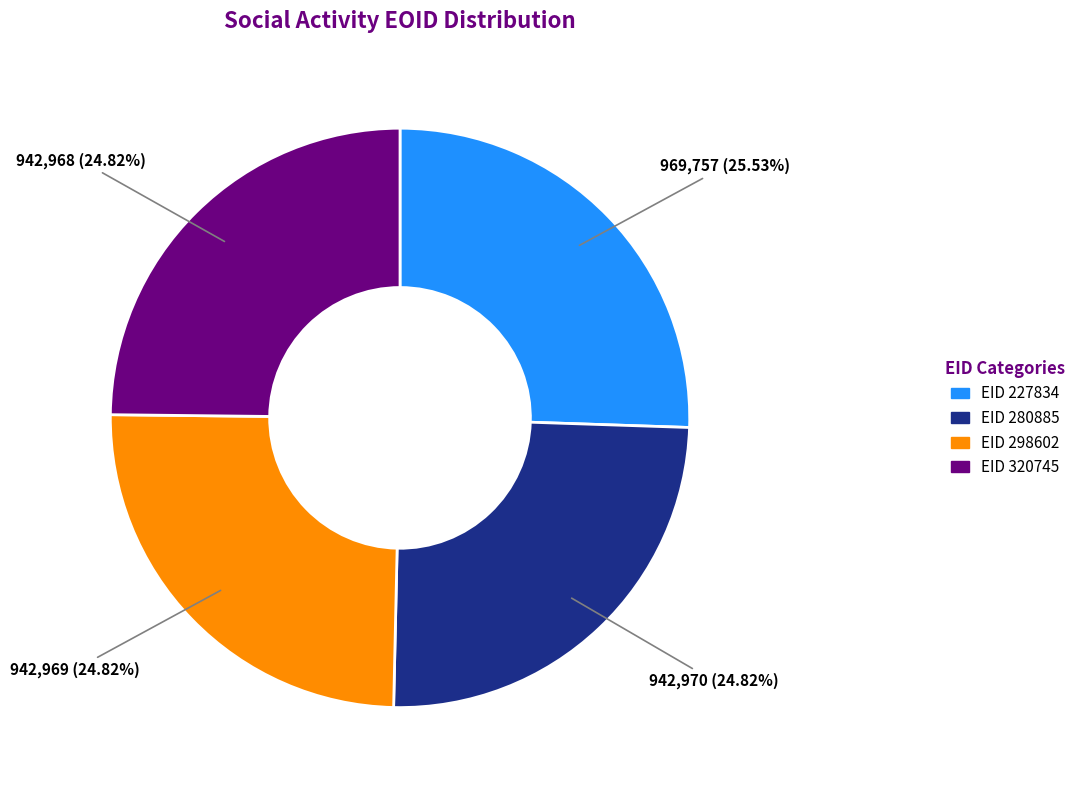

Is there a majority slice in this chart?

No